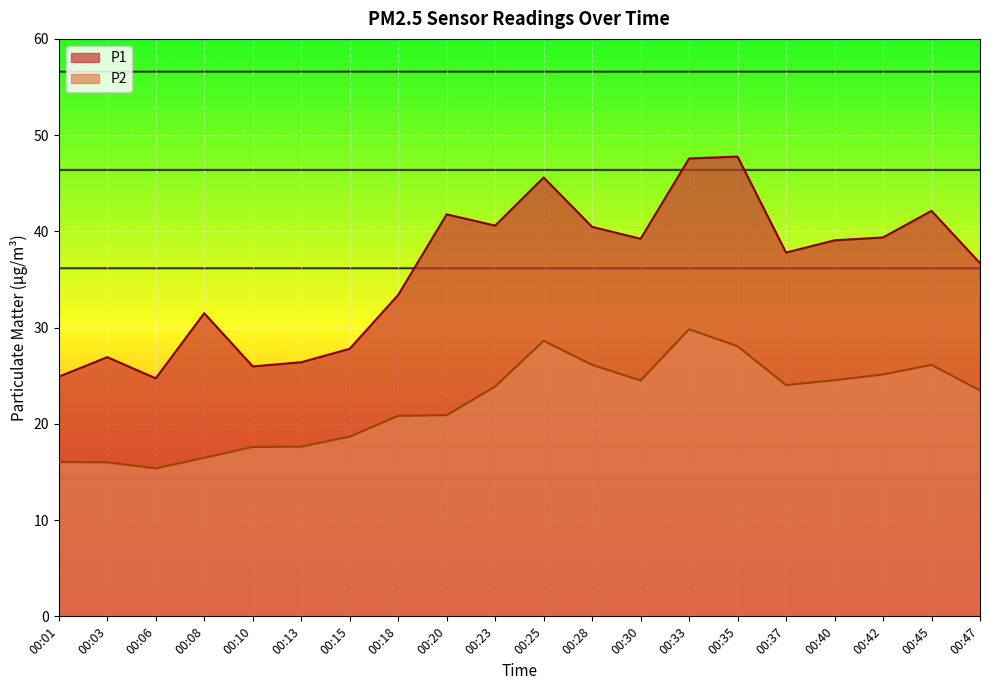

What is the difference between the maximum and minimum values in the P1 series?

23.0